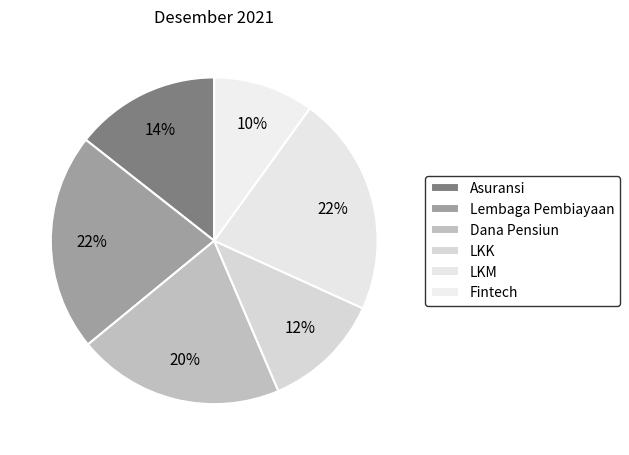

To the nearest percent, what is the average slice percentage?

17%